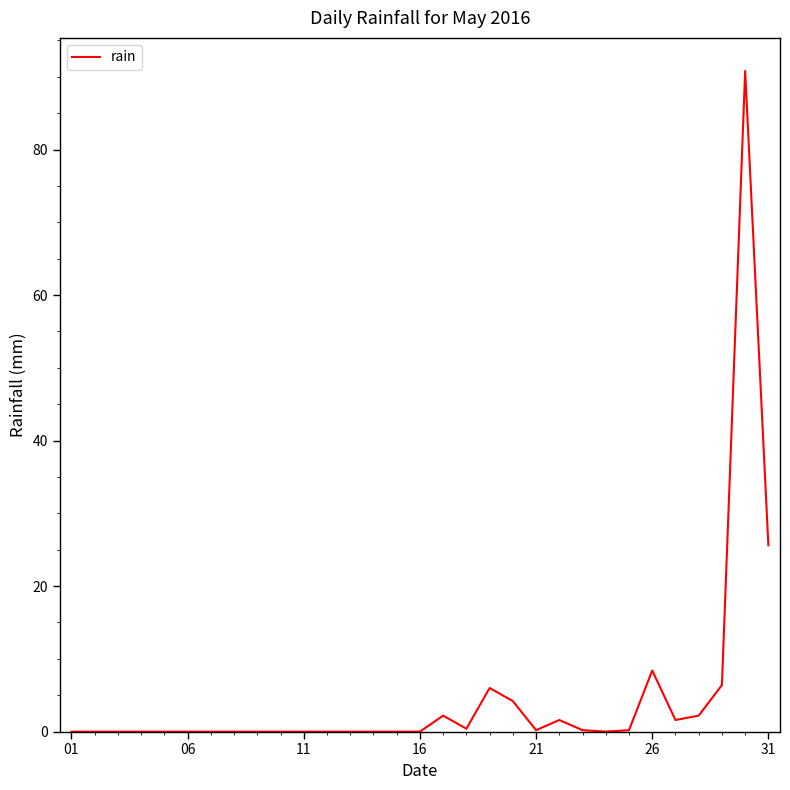

What is the greatest value displayed?

90.8